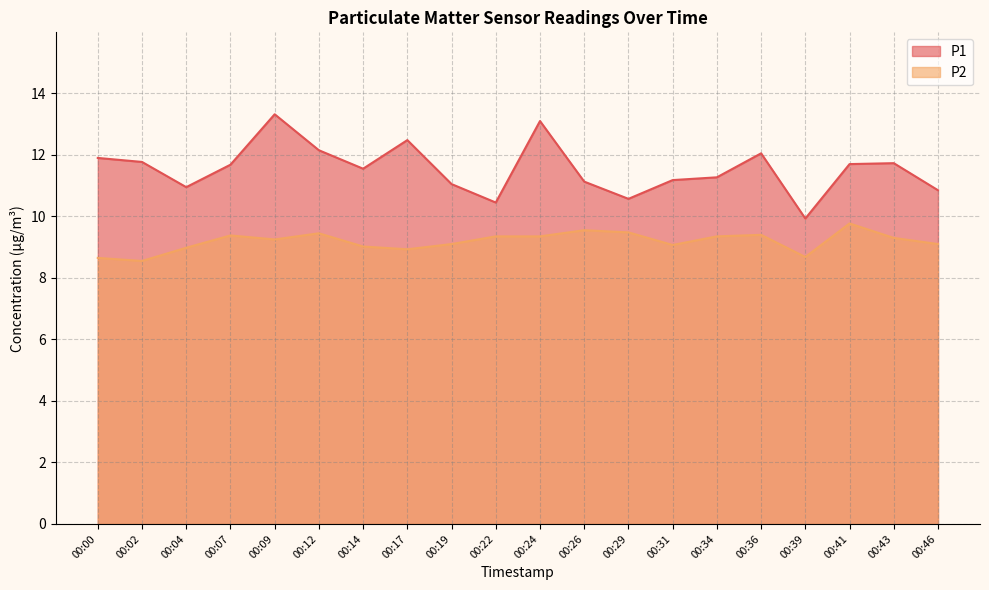

How many data points does each series have?

20